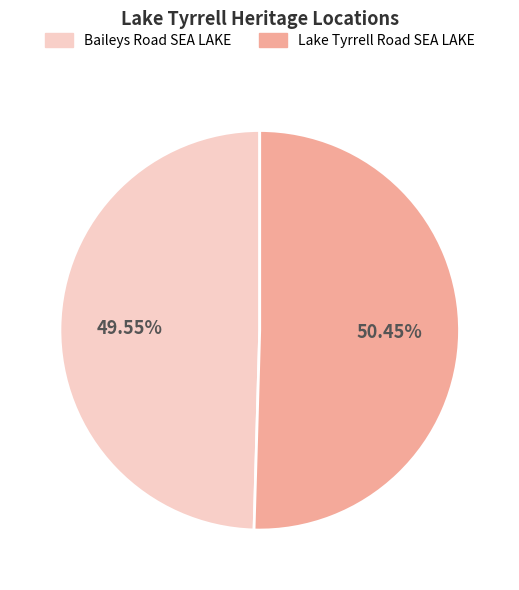

Is there a majority slice in this chart?

Yes